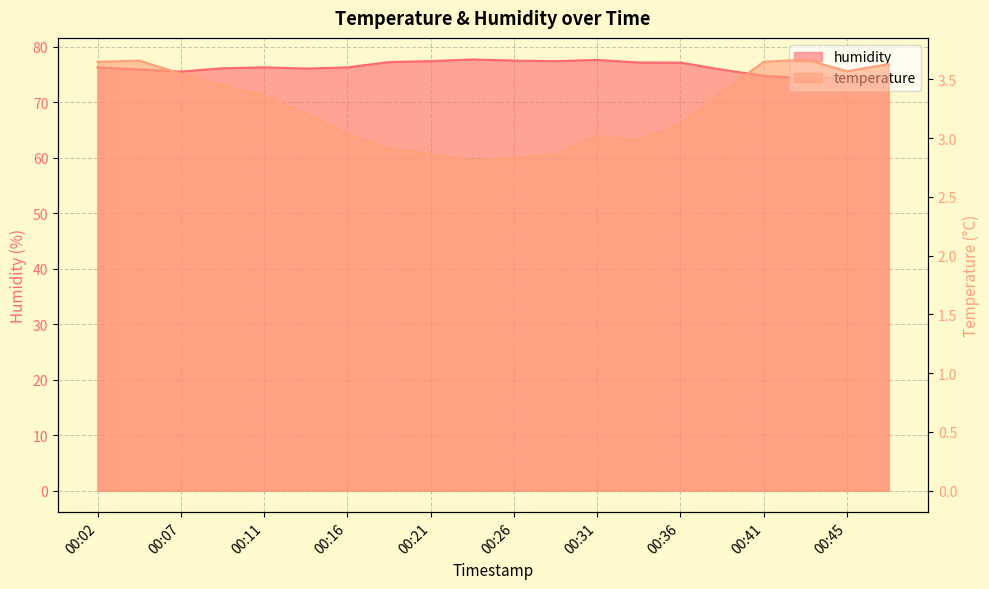

At which category does temperature reach its first local peak?

00:04